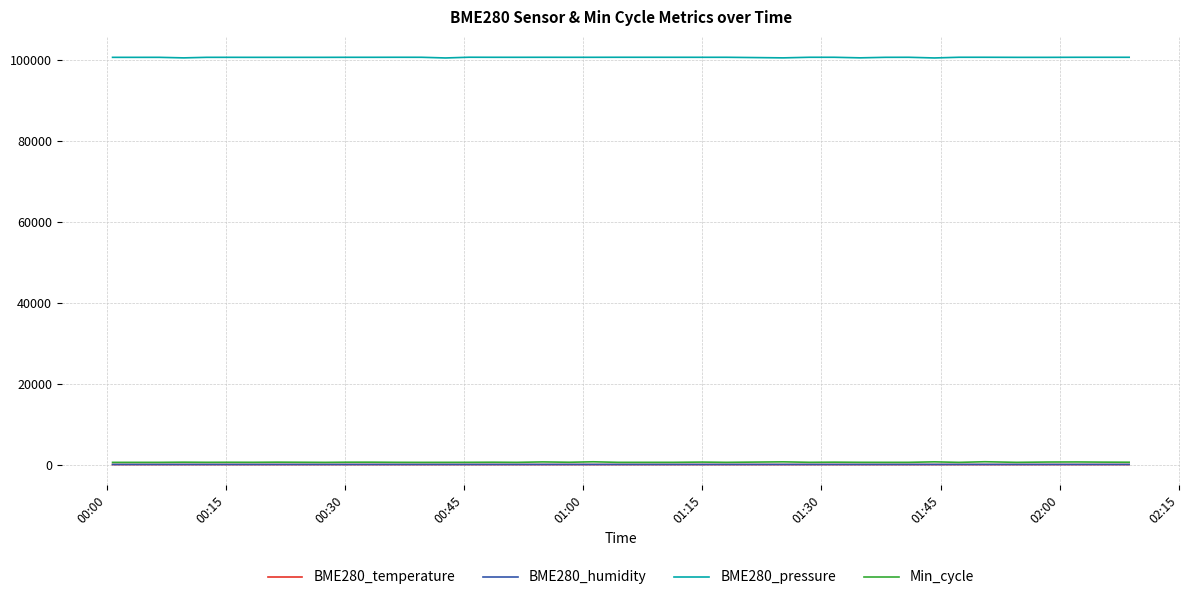

True or false: BME280_pressure and BME280_humidity cross at least once.

False